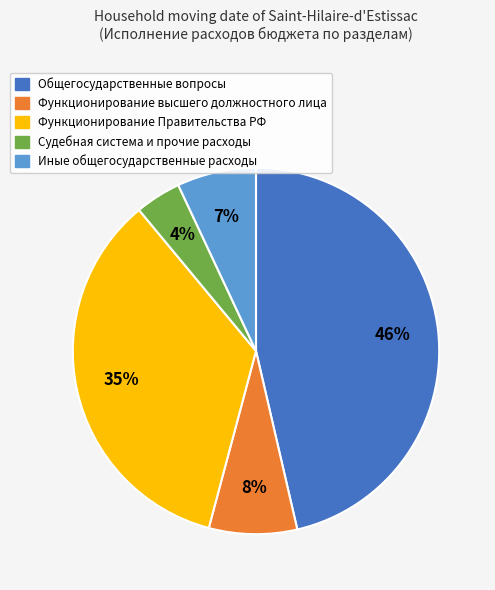

How many slices are in this pie chart?

5